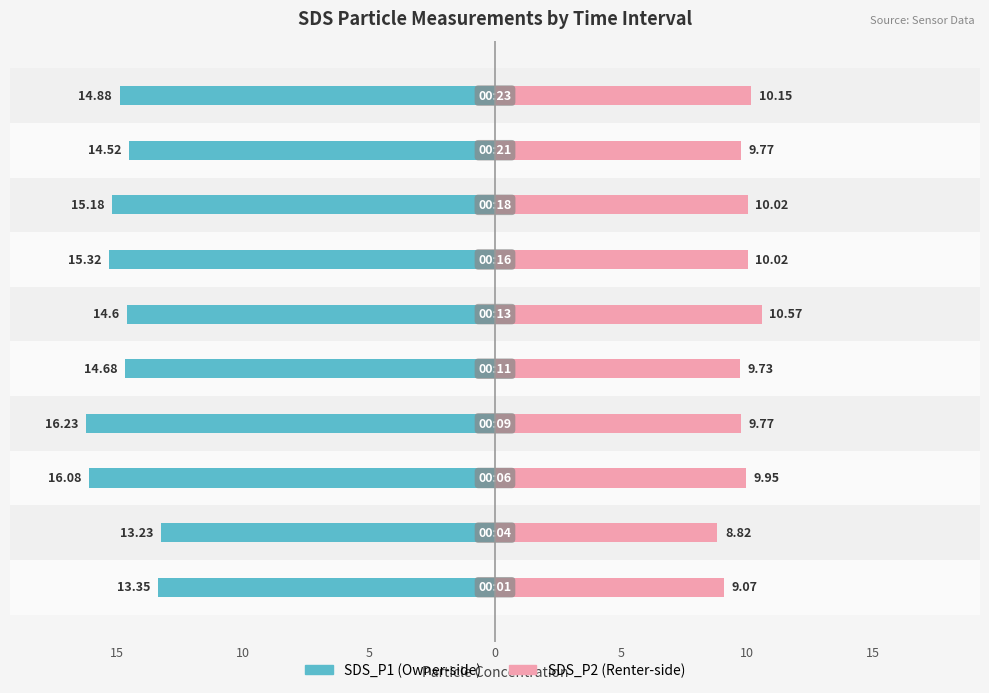

True or false: SDS_P1 (Owner-side) has a value of -14.5 at 20.

True